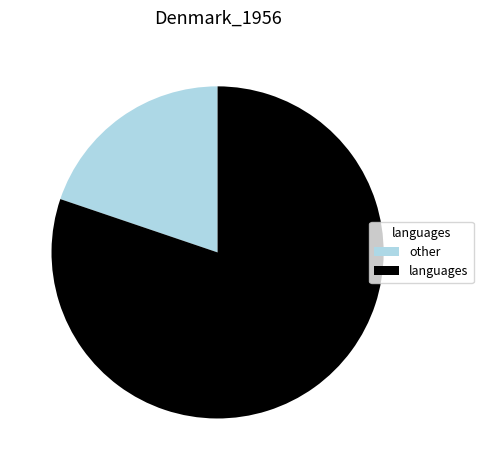

How many segments does this pie chart have?

2